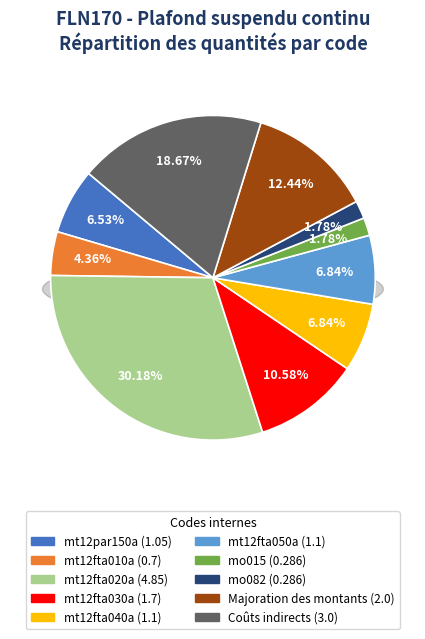

What portion of the pie excludes mt12fta040a?

93.2%